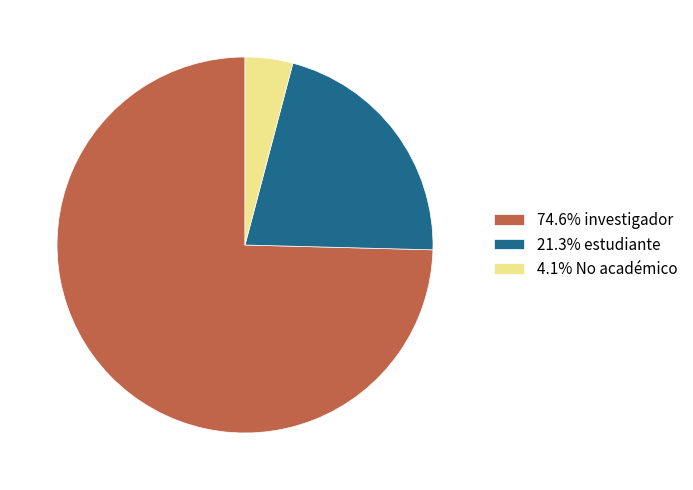

Do 74.6% investigador and 4.1% No académico together represent more than half of the pie?

Yes